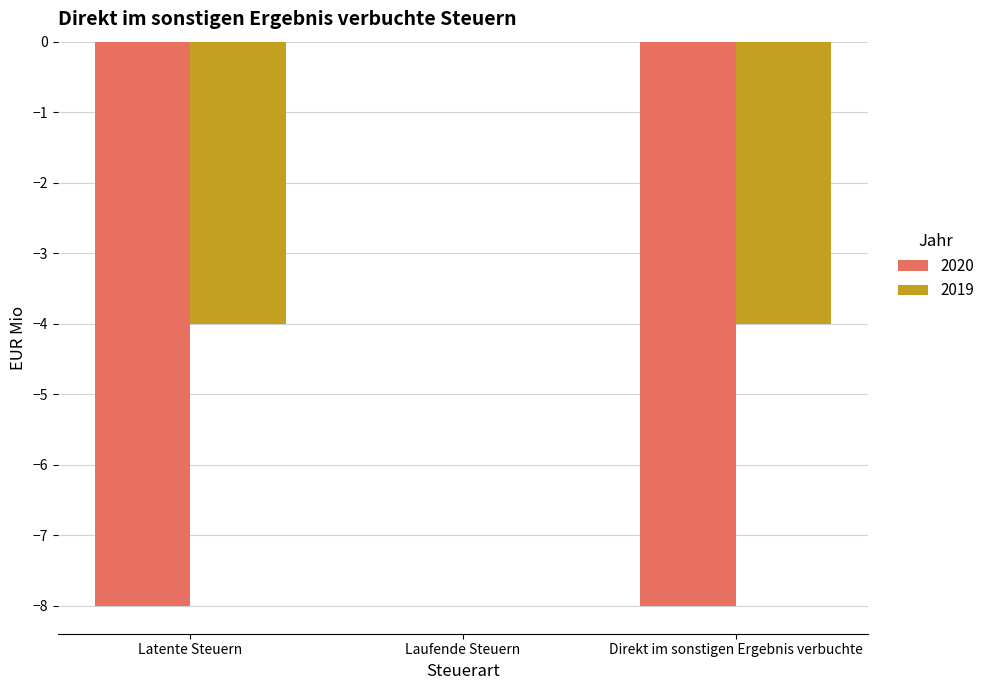

What are all the series names shown in the legend?

2020, 2019